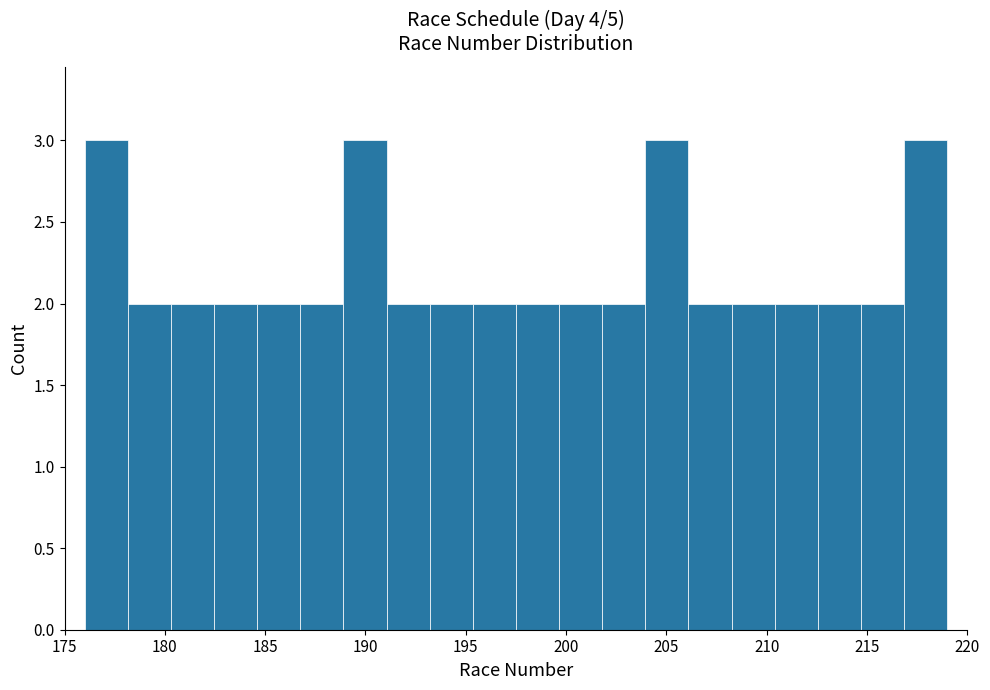

Reading left to right, transcribe this chart: for each bar, give the range it covers on the x-axis and its height. Neither the bar edges nor the heights are printed on the chart, so give them approximately, as read against the axes.

176.00 to 178.15: 3
178.15 to 180.30: 2
180.30 to 182.45: 2
182.45 to 184.60: 2
184.60 to 186.75: 2
186.75 to 188.90: 2
188.90 to 191.05: 3
191.05 to 193.20: 2
193.20 to 195.35: 2
195.35 to 197.50: 2
197.50 to 199.65: 2
199.65 to 201.80: 2
201.80 to 203.95: 2
203.95 to 206.10: 3
206.10 to 208.25: 2
208.25 to 210.40: 2
210.40 to 212.55: 2
212.55 to 214.70: 2
214.70 to 216.85: 2
216.85 to 219.00: 3